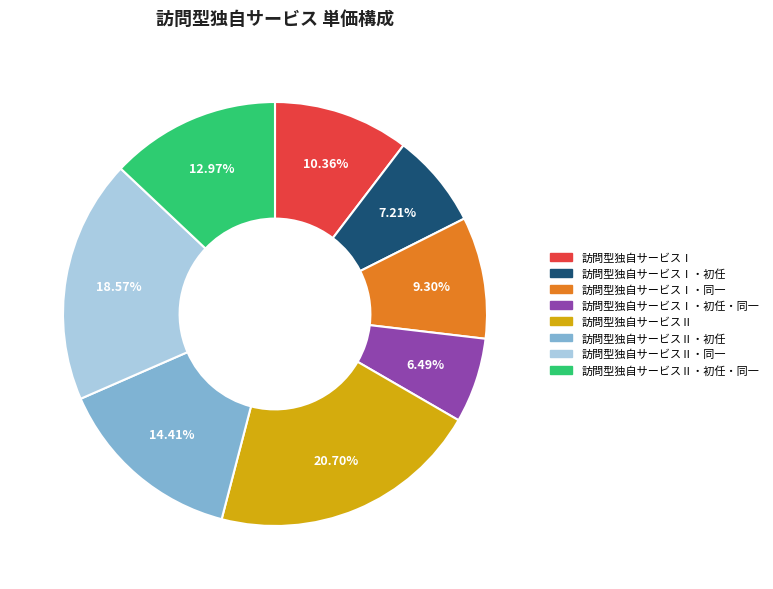

Is there any slice that represents more than half of the pie?

No